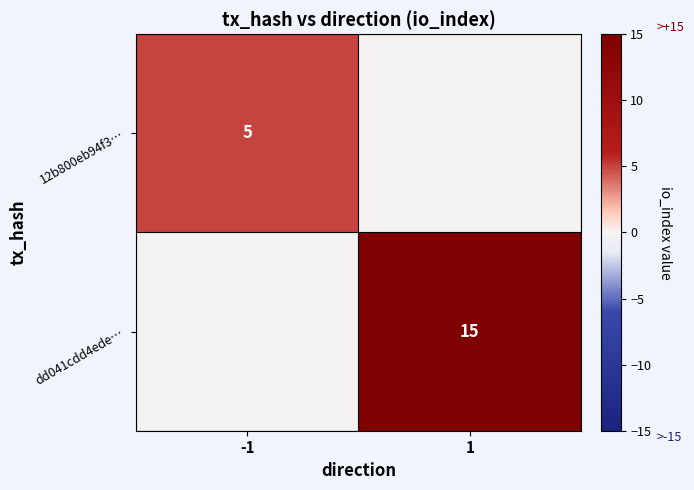

The 12b800eb94f3… series shows 9 at -1. True or false?

False